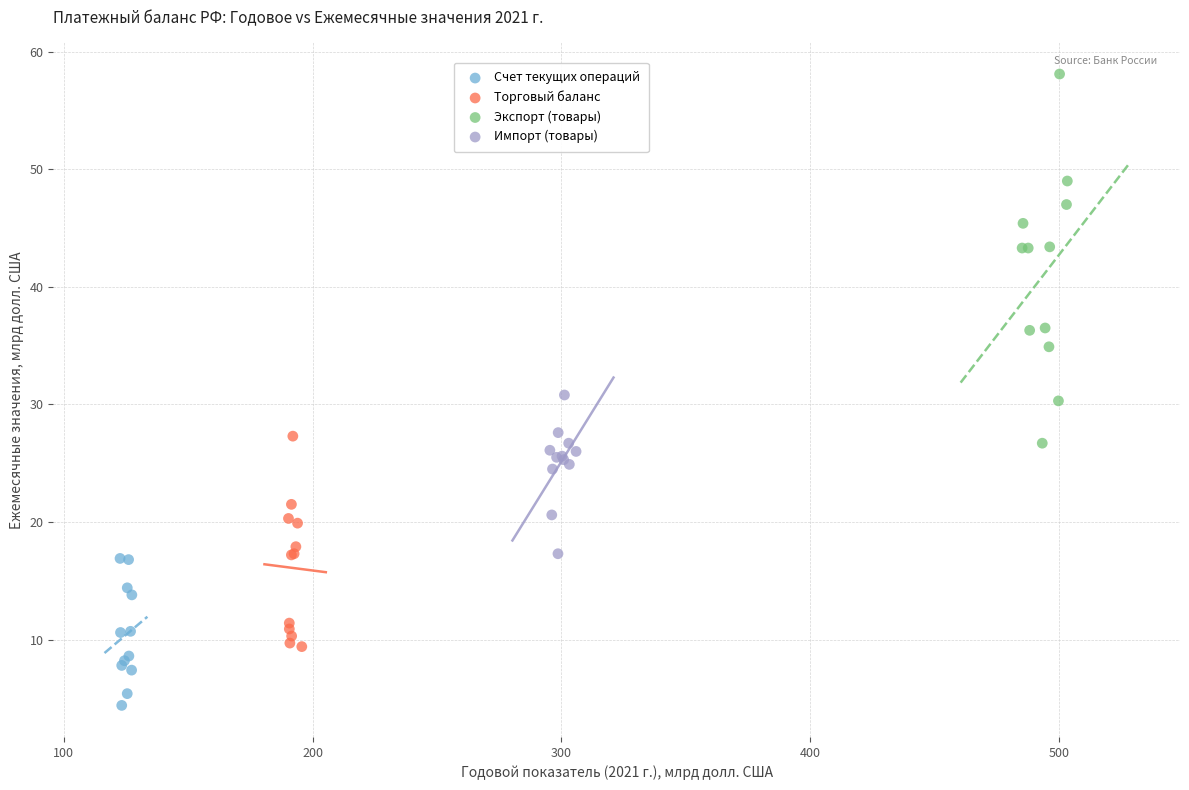

Which series contains the highest Y value?

Экспорт (товары)